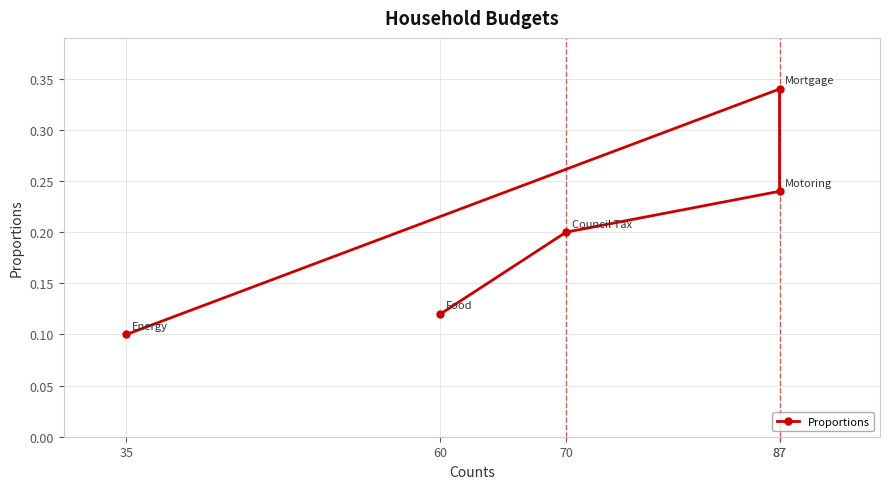

What is the average value?

0.2